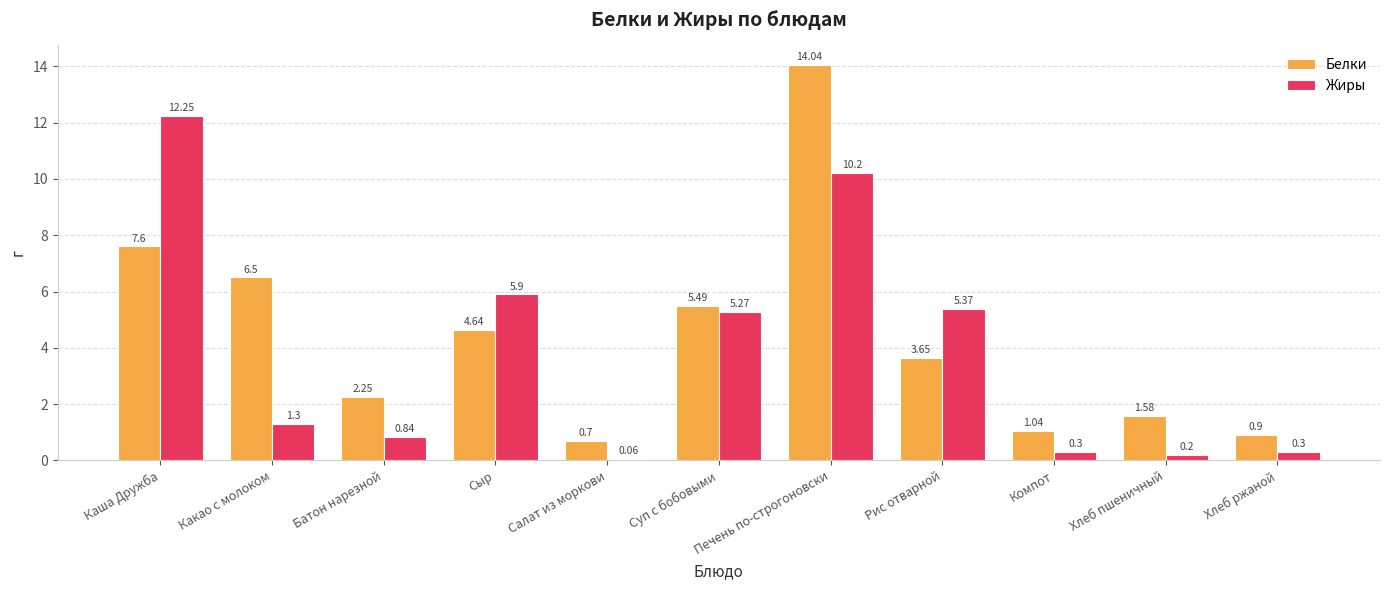

Does the chart contain stacked bars?

No